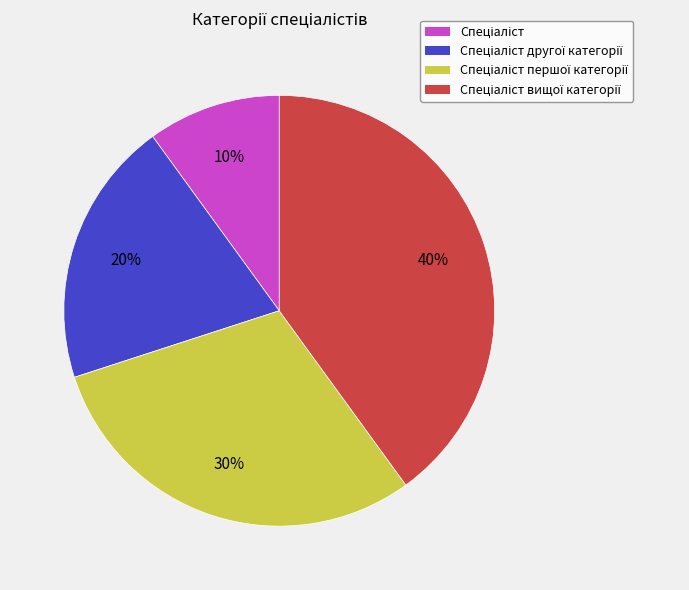

To the nearest percent, what is the average slice percentage?

25%